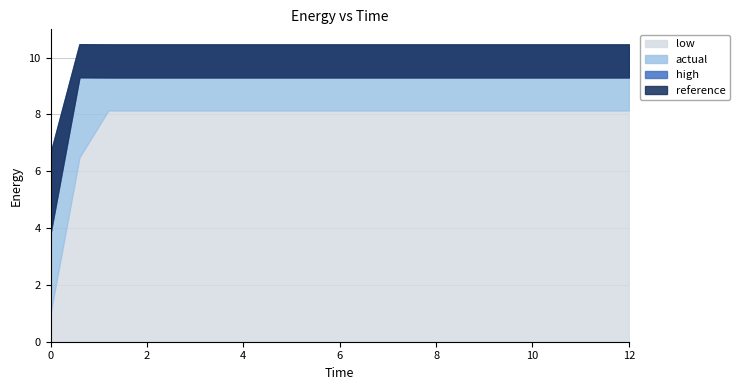

List the series in order of their peak value, lowest first.

low, actual, reference, high